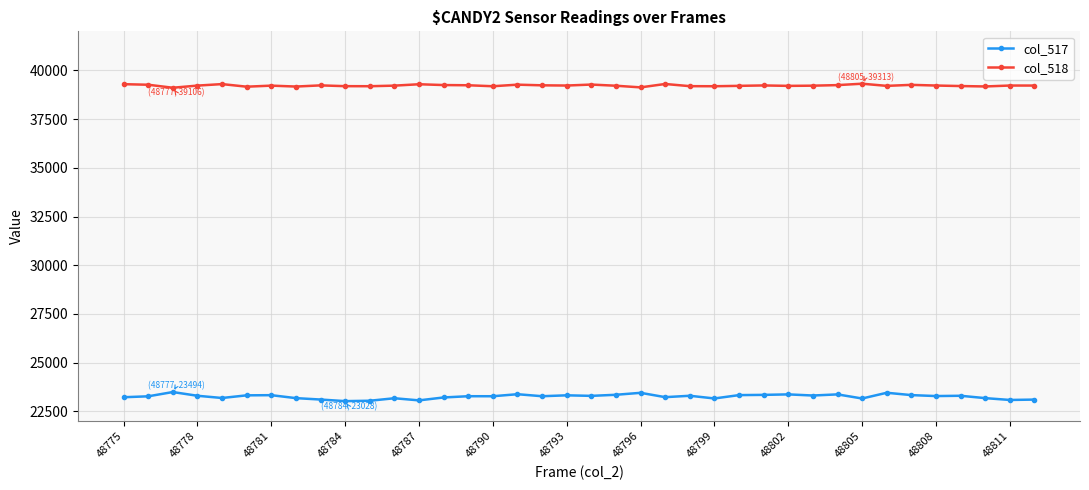

What is the difference between the second highest and second lowest values in the col_517 series?

409